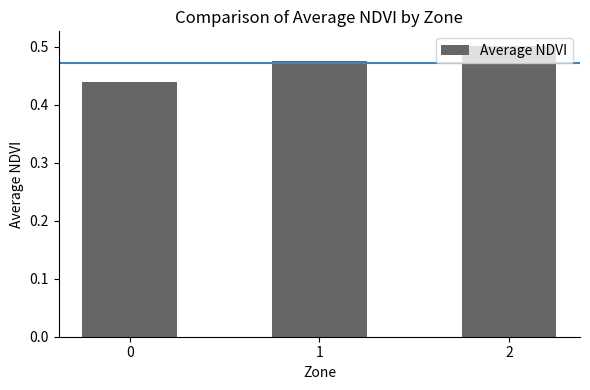

Does the chart contain stacked bars?

No